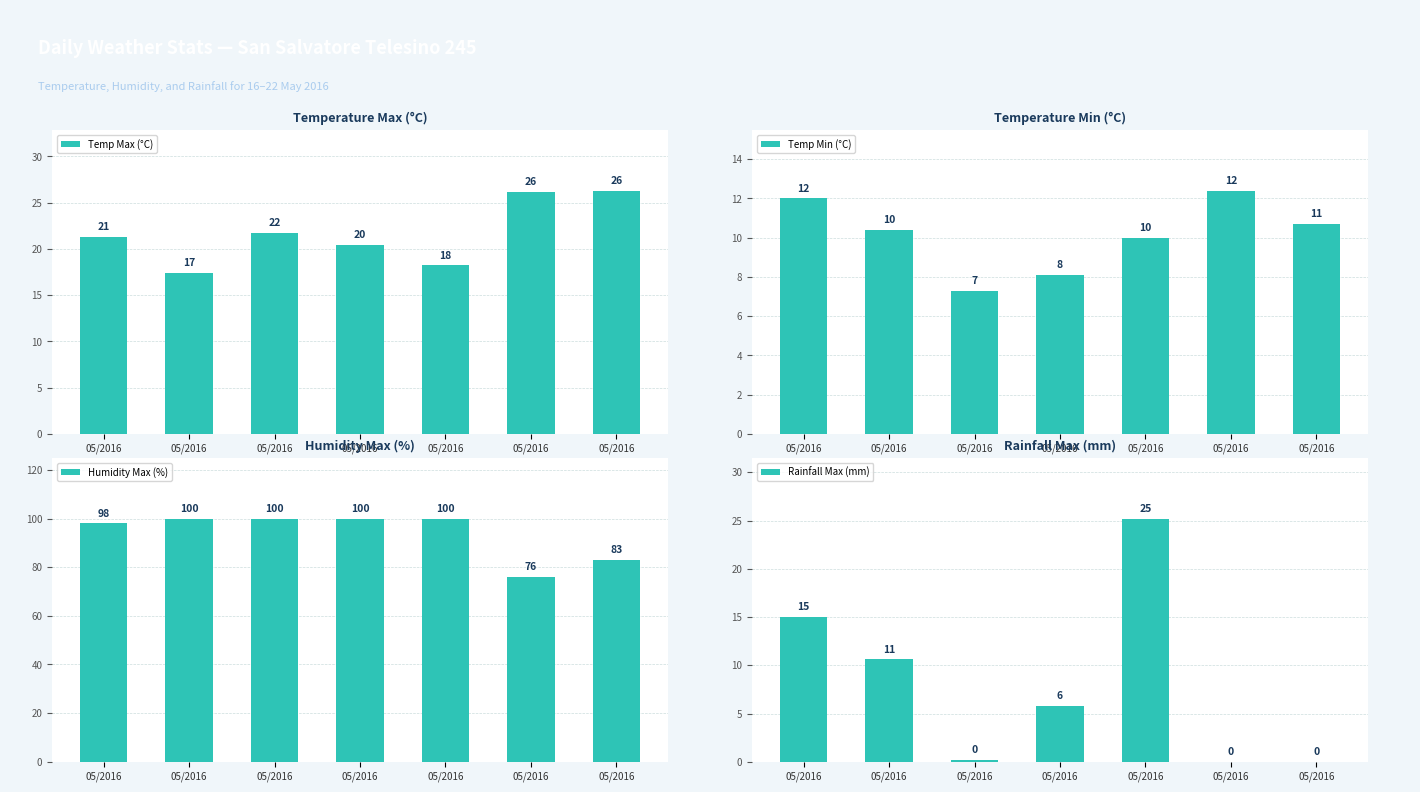

What are all the series names shown in the legend?

Temp Max (°C), Temp Min (°C), Humidity Max (%), Rainfall Max (mm)